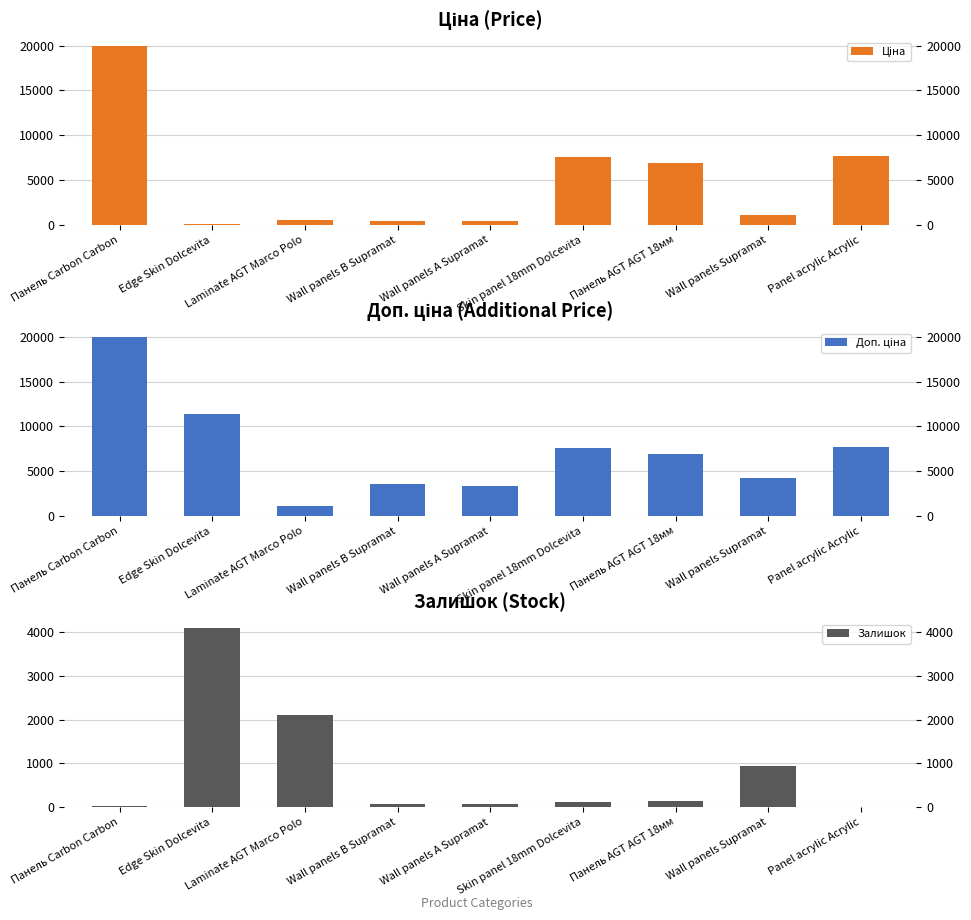

Reading left to right, transcribe all the data shown in this chart.

Ціна: Панель Carbon Carbon=19964.2	Edge Skin Dolcevita=114.1	Laminate AGT Marco Polo=589.9	Wall panels B Supramat=443.1	Wall panels A Supramat=416.6	Skin panel 18mm Dolcevita=7596.5	Панель AGT AGT 18мм=6925.7	Wall panels Supramat=1067.3	Panel acrylic Acrylic=7693.1
Доп. ціна: Панель Carbon Carbon=19964.2	Edge Skin Dolcevita=11410.0	Laminate AGT Marco Polo=1081.7	Wall panels B Supramat=3545.0	Wall panels A Supramat=3332.5	Skin panel 18mm Dolcevita=7596.5	Панель AGT AGT 18мм=6925.7	Wall panels Supramat=4269.4	Panel acrylic Acrylic=7693.1
Залишок: Панель Carbon Carbon=17.0	Edge Skin Dolcevita=4097.0	Laminate AGT Marco Polo=2098.0	Wall panels B Supramat=61.0	Wall panels A Supramat=78.0	Skin panel 18mm Dolcevita=117.0	Панель AGT AGT 18мм=141.0	Wall panels Supramat=944.0	Panel acrylic Acrylic=11.0